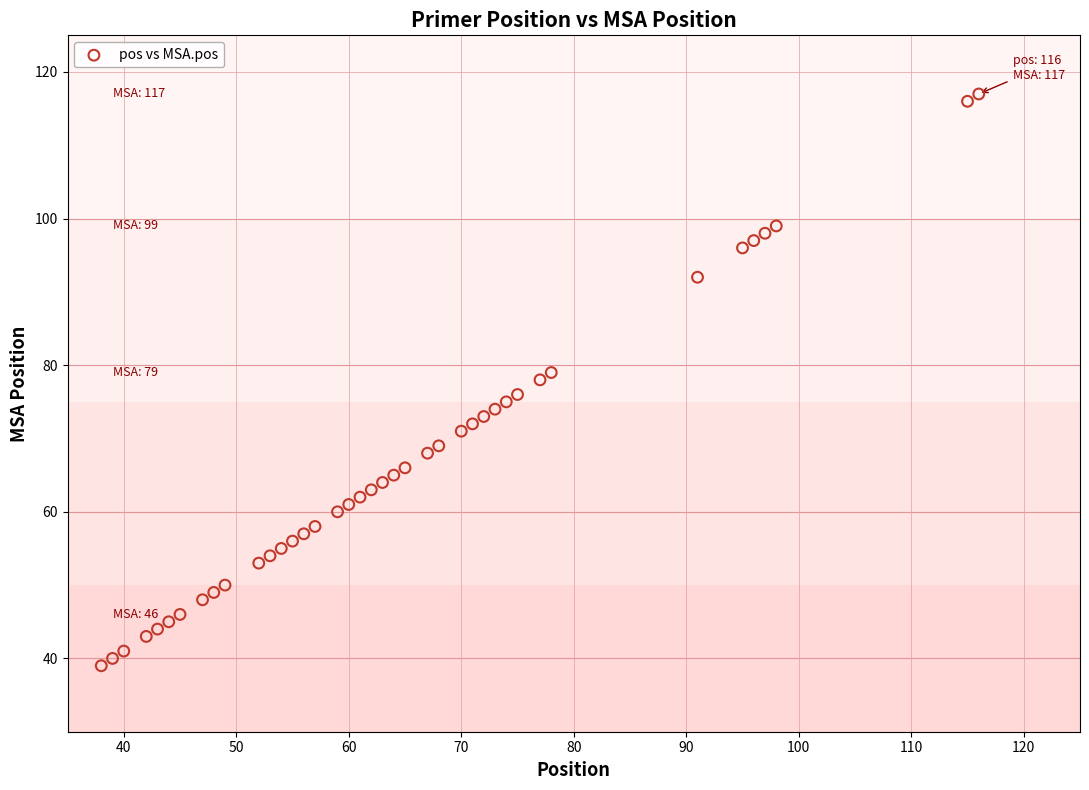

What is the range of Y values (max minus min)?

78